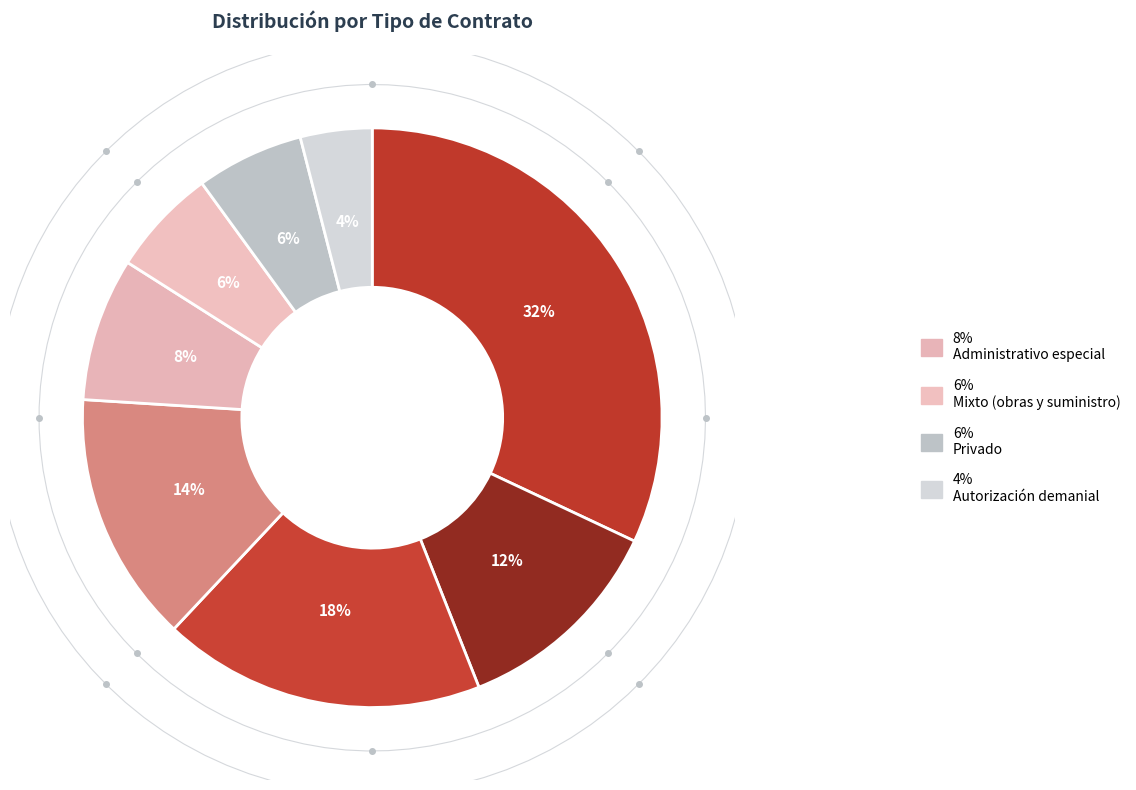

How many slices are in this pie chart?

8